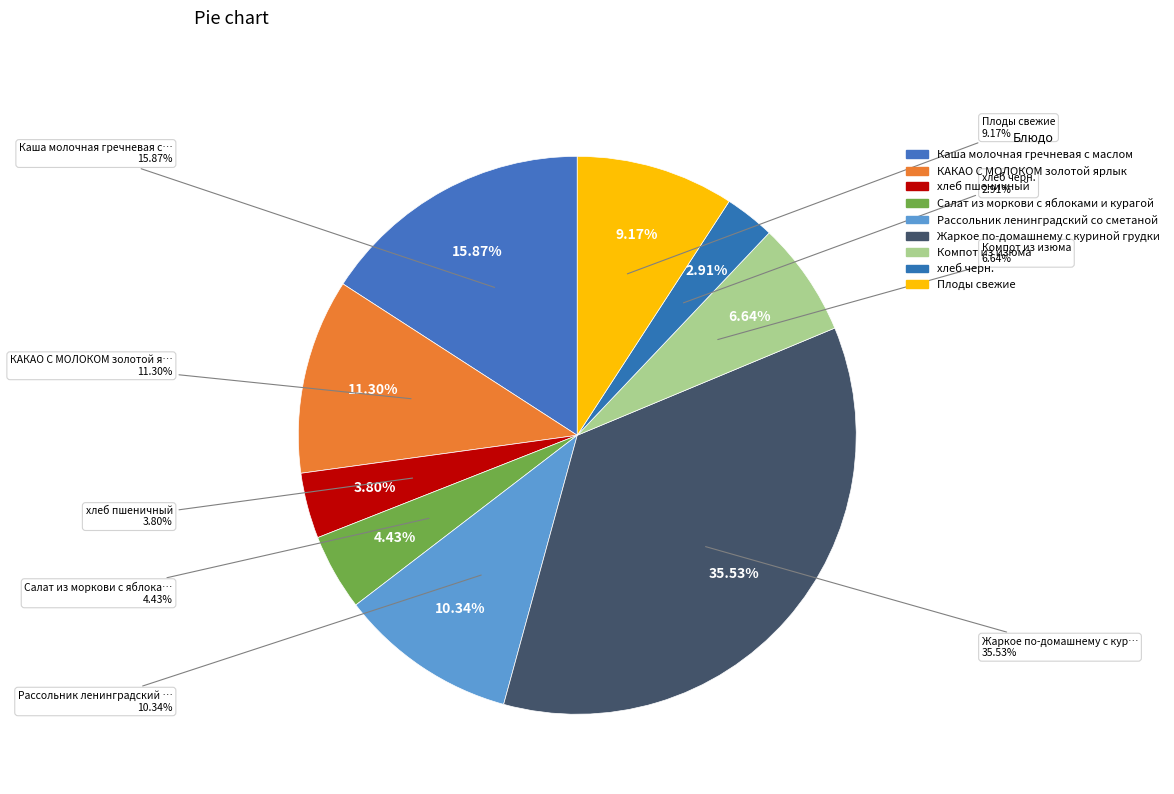

Rank the categories by value from lowest to highest.

хлеб черн., хлеб пшеничный, Салат из моркови с яблоками и курагой, Компот из изюма, Плоды свежие, Рассольник ленинградский со сметаной, КАКАО С МОЛОКОМ золотой ярлык, Каша молочная гречневая с маслом, Жаркое по-домашнему с куриной грудки